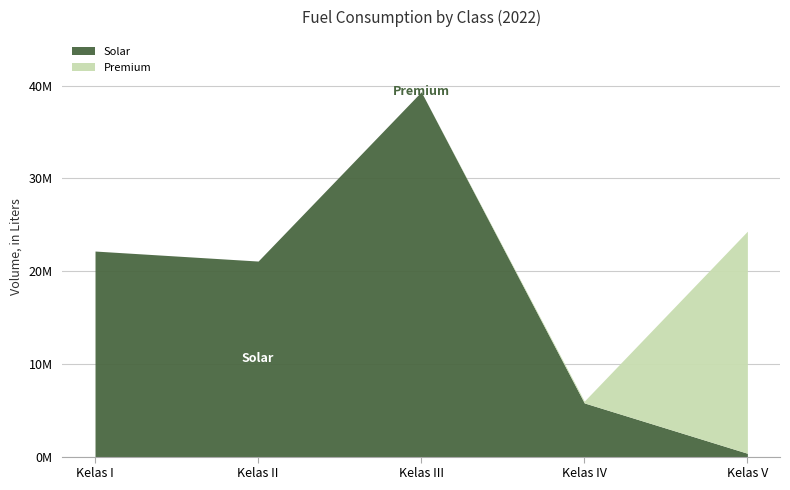

Which category has the lowest value across all series?

Kelas I